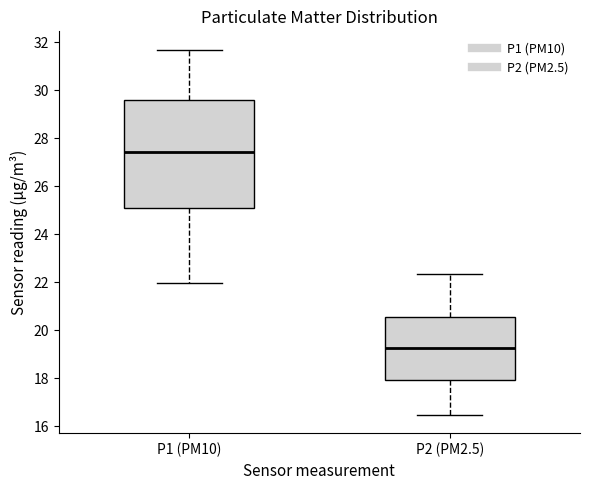

Which box has the highest median line?

P1 (PM10)